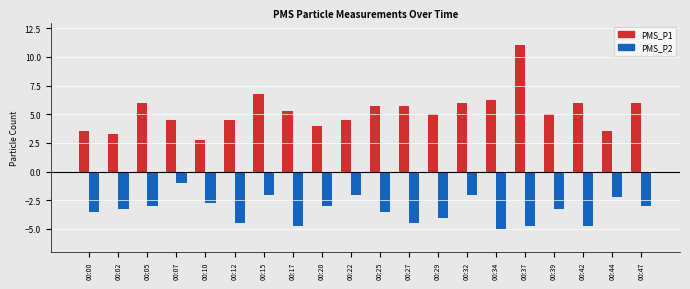

What is the value of the PMS_P1 bar at the 19th from the left?

3.5